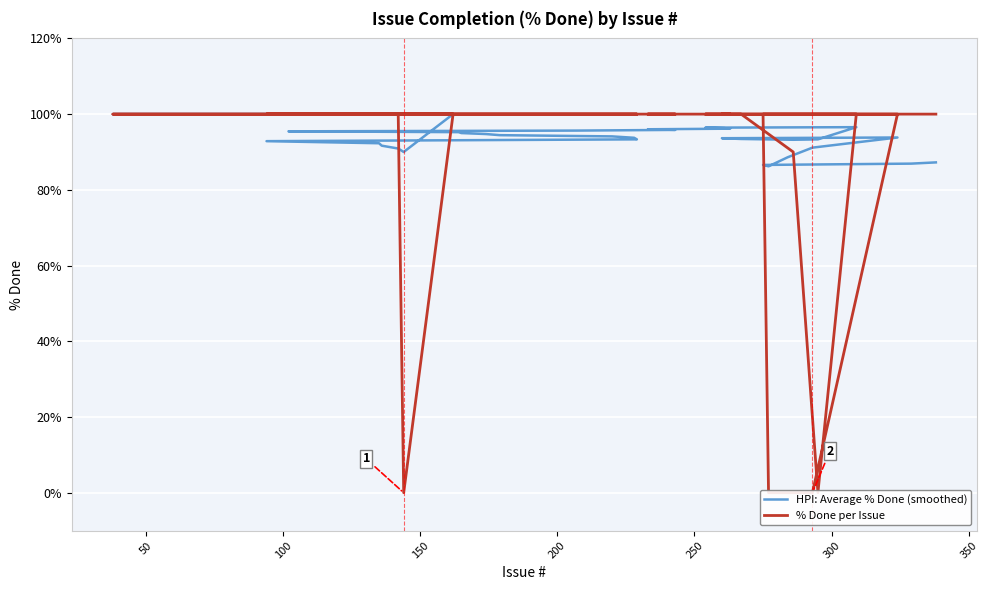

Rank the series at 21 from highest to lowest value.

% Done per Issue, HPI: Average % Done (smoothed)